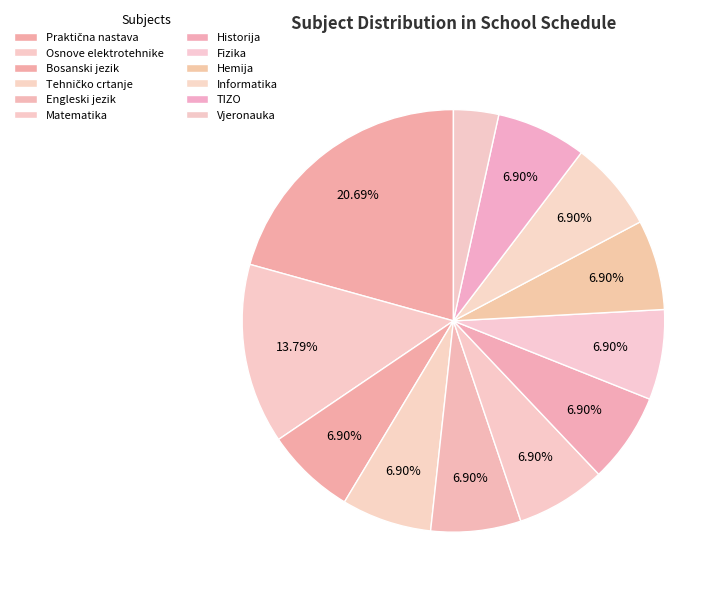

How much of the chart is everything except Fizika?

93.1%